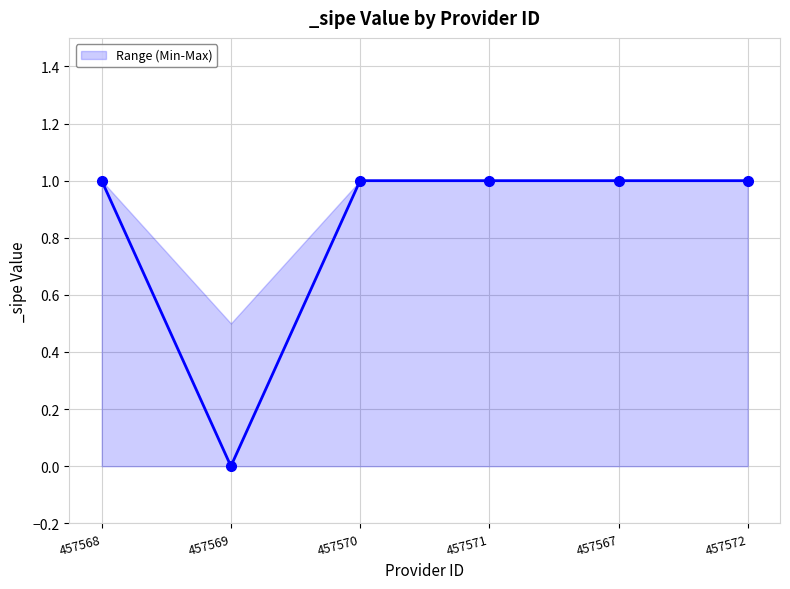

What is the difference between the maximum and minimum values?

1